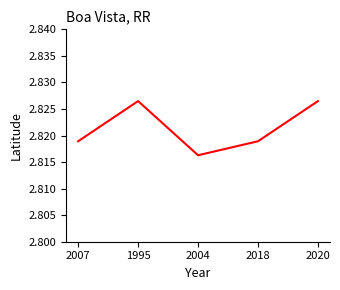

True or false: the data shows 4.2 at 2007.

False